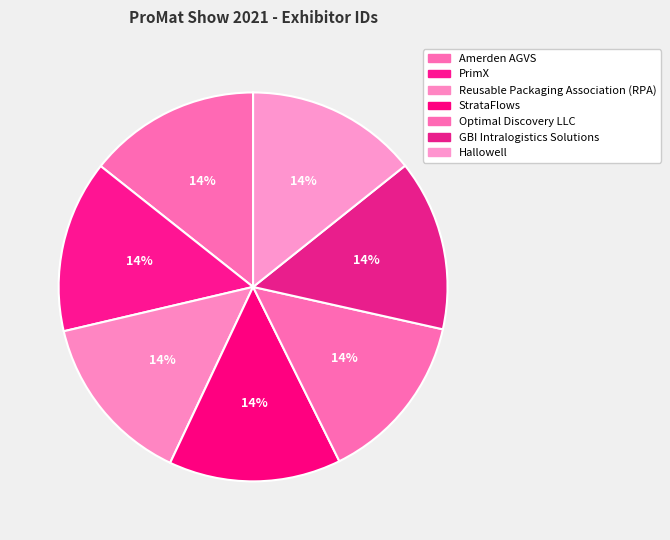

Count the number of slices in the pie.

7